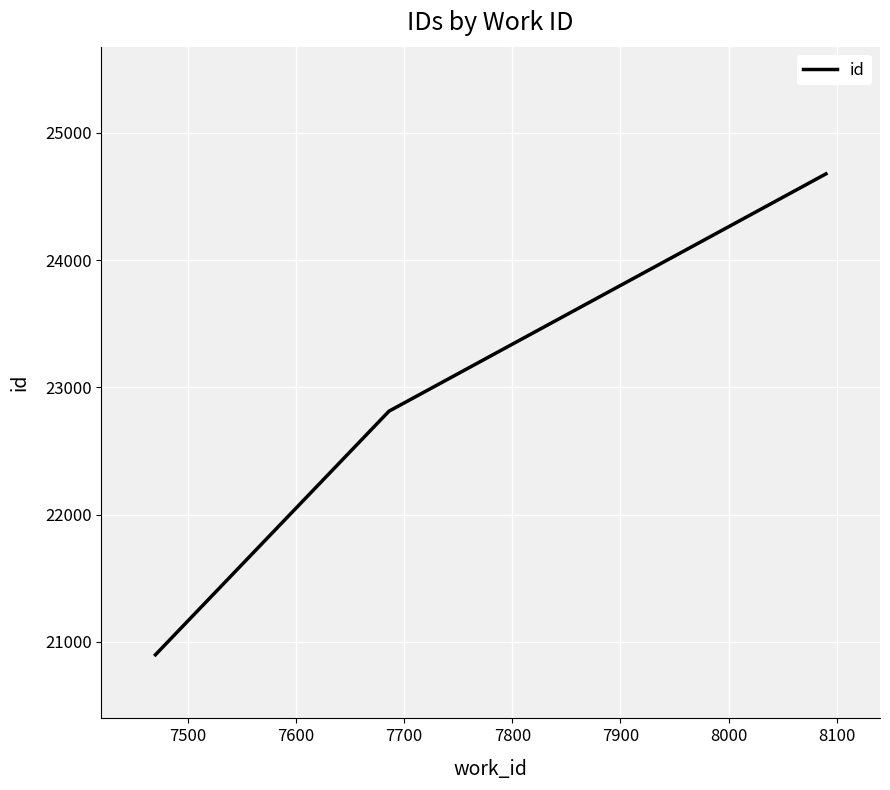

Count the values in the range 20898 to 24678.

3